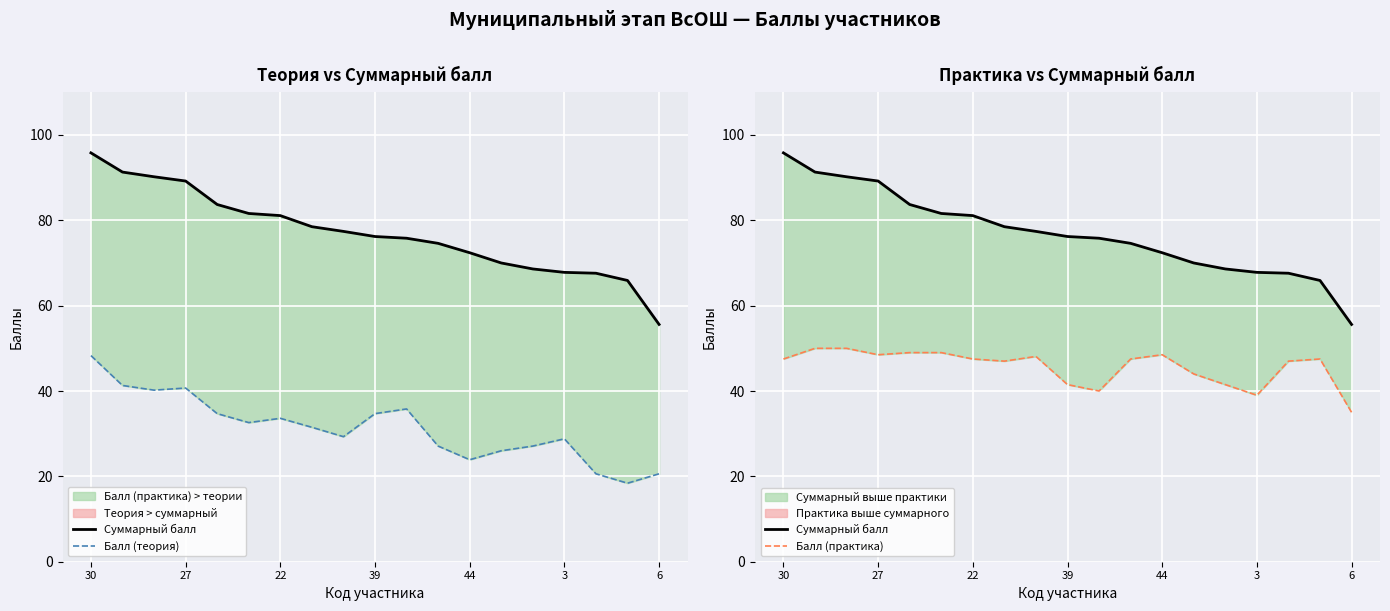

After their last crossing, which series has the higher values: Балл (теория) or Балл (практика)?

Балл (практика)